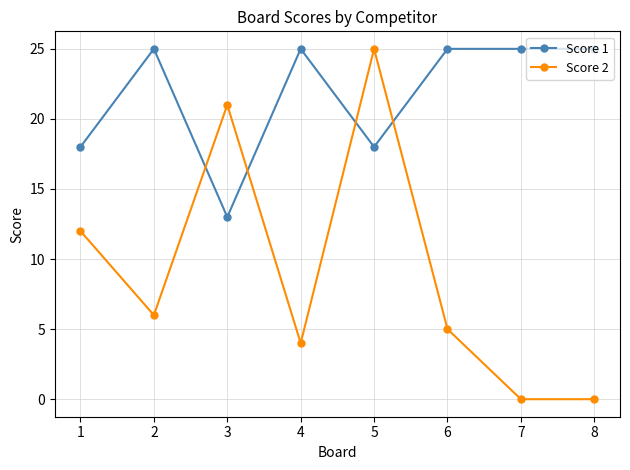

How many lines are shown in the chart?

2